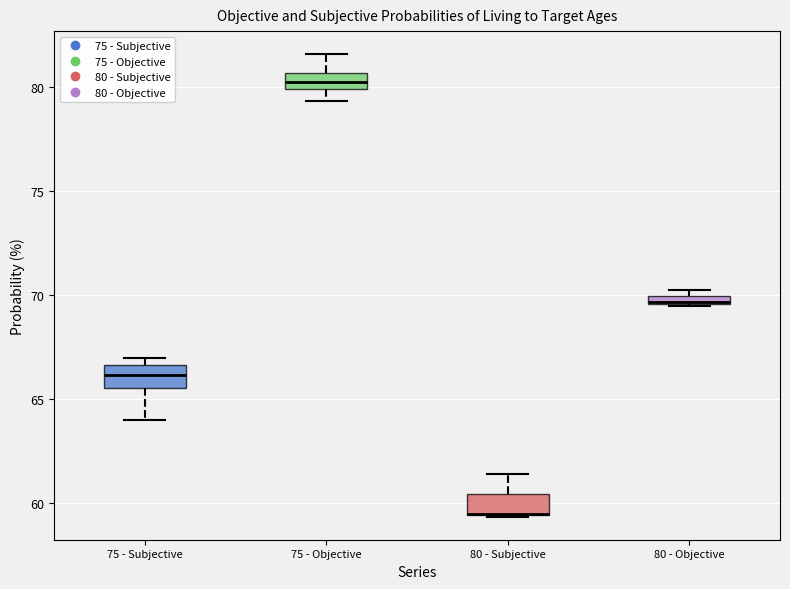

Where does the lower whisker of the box for 75 - Subjective end on the y-axis? The values are not printed on the chart, so give them approximately, as read against the axis.

64.0